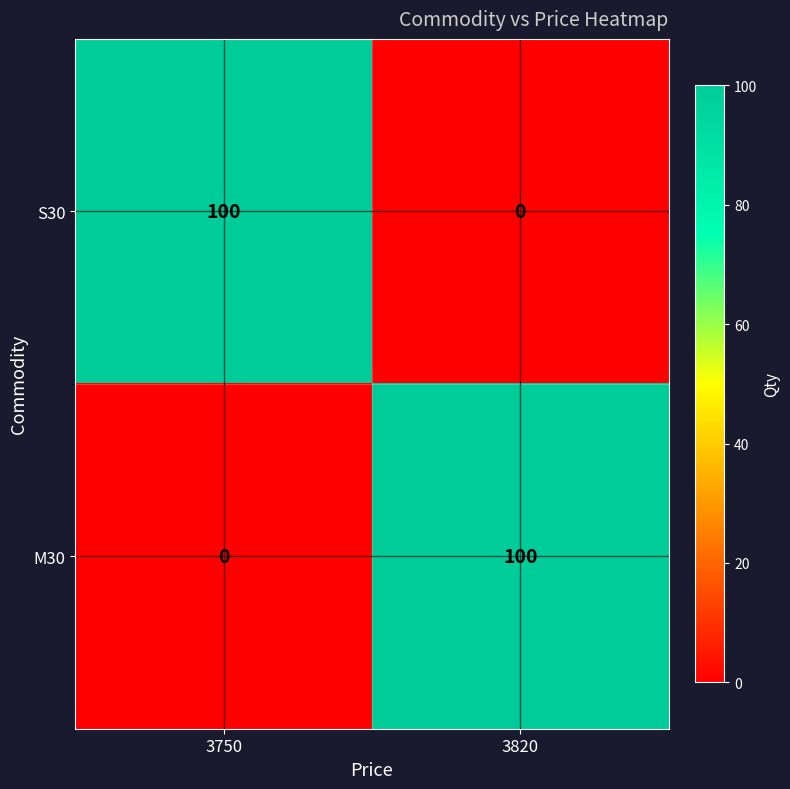

The value of M30 at 3750 is 0. True or false?

True